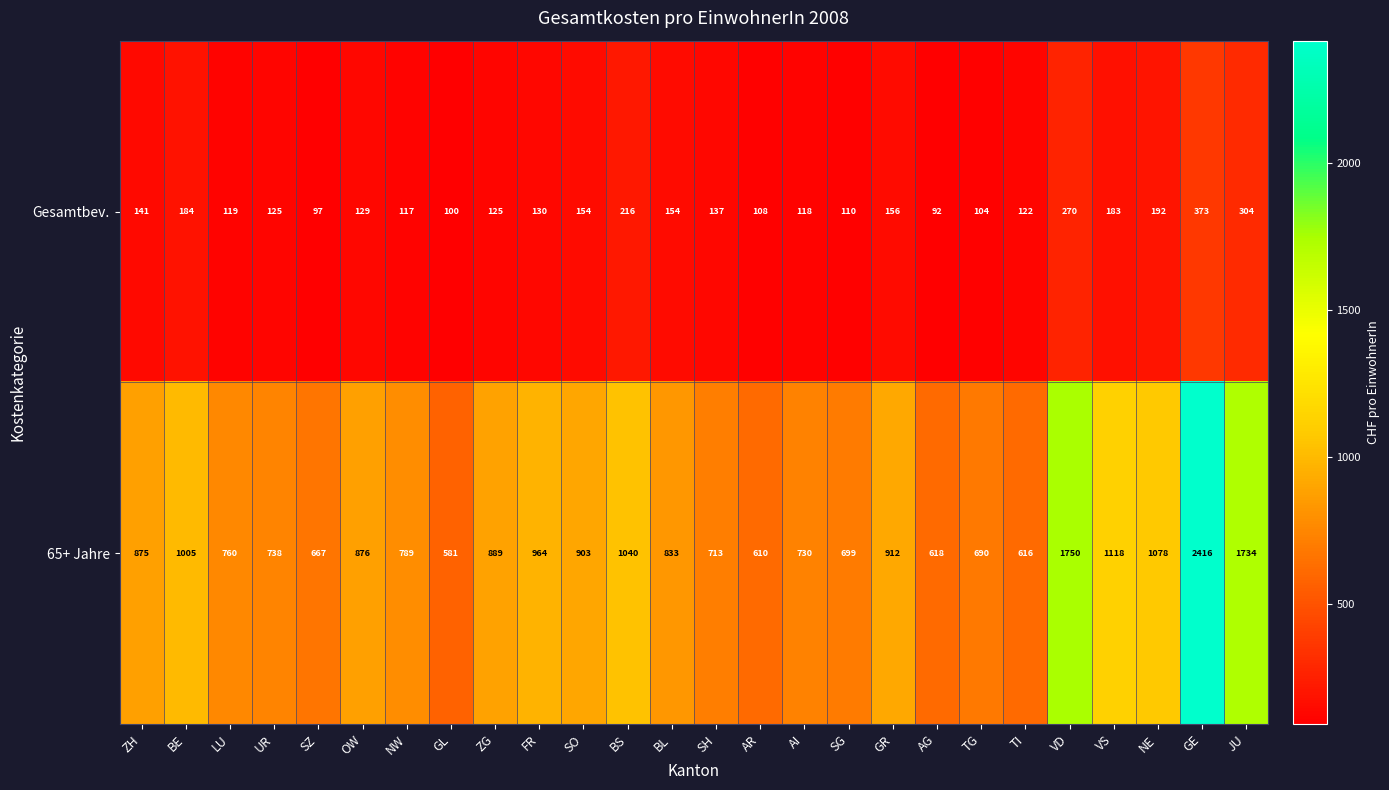

Is it true that Gesamtbev. equals 119 at LU?

True